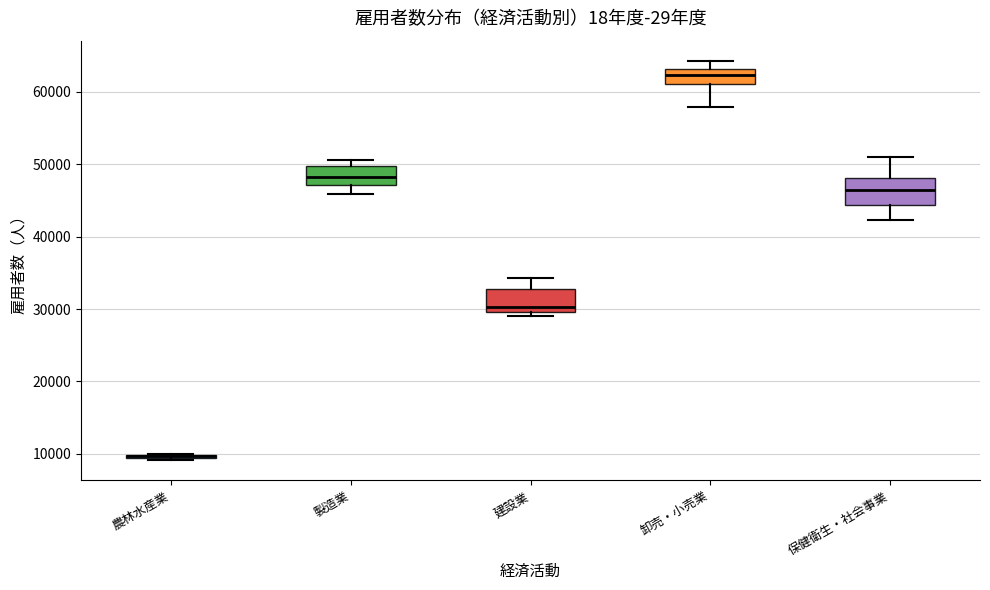

Where is the lower edge of the box for 卸売・小売業 on the y-axis? The values are not printed on the chart, so give them approximately, as read against the axis.

61000